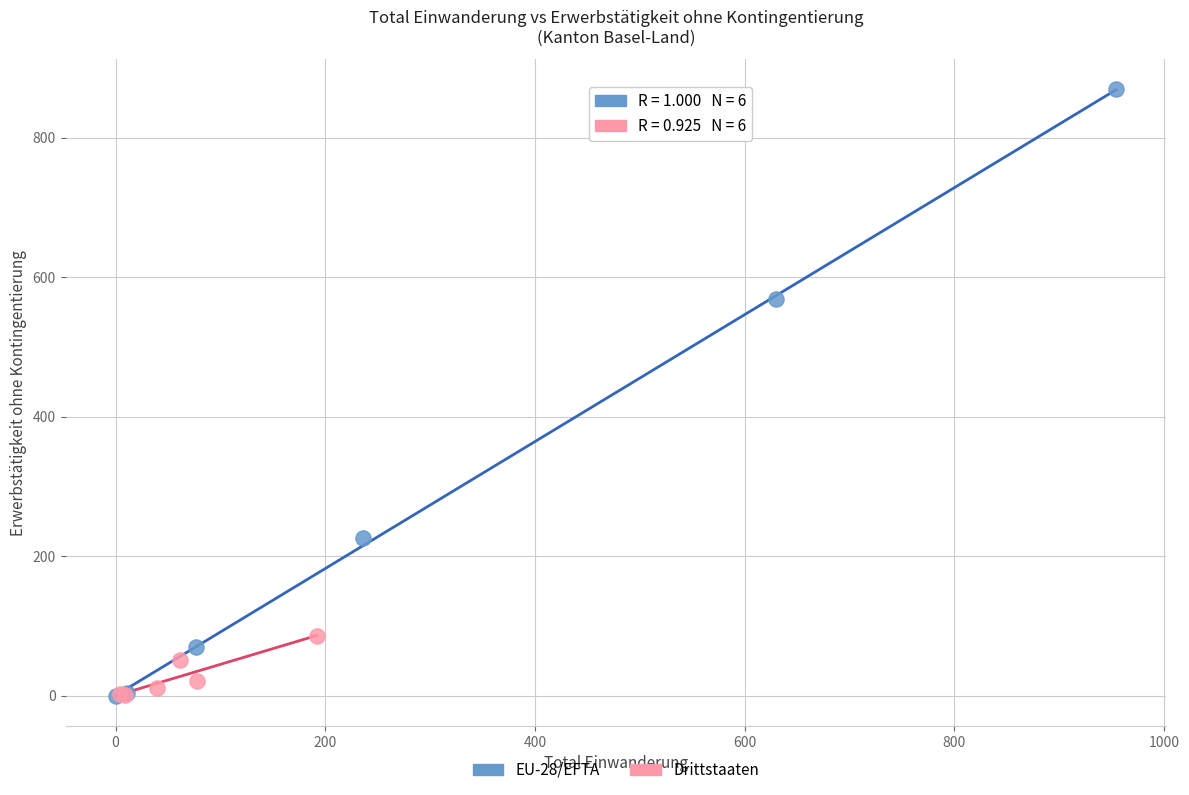

Which series contains the highest Y value?

EU-28/EFTA